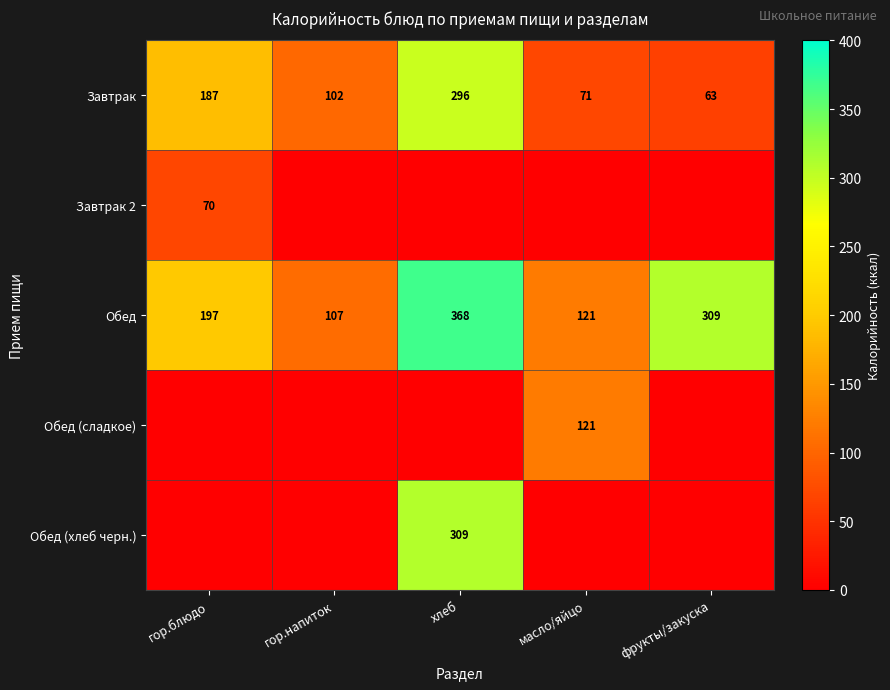

What is the highest value of the Завтрак series?

296